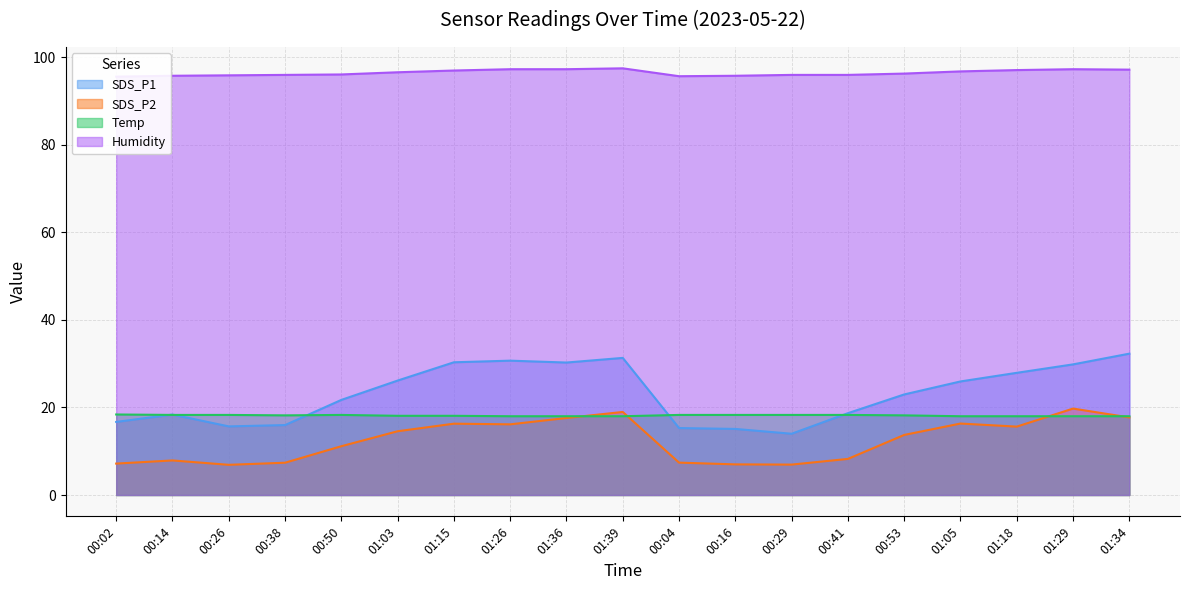

What are all the series names shown in the legend?

SDS_P1, SDS_P2, Temp, Humidity